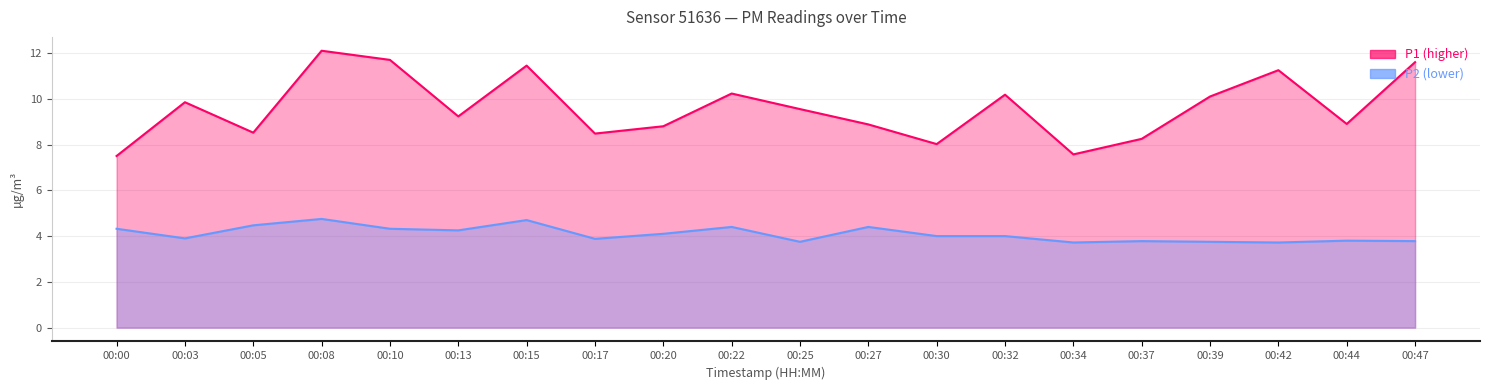

Reading right to left, extract all data points from this chart.

P1: 00:47=11.6	00:44=8.9	00:42=11.2	00:39=10.1	00:37=8.2	00:34=7.6	00:32=10.2	00:30=8.0	00:27=8.9	00:25=9.6	00:22=10.2	00:20=8.8	00:17=8.5	00:15=11.4	00:13=9.2	00:10=11.7	00:08=12.1	00:05=8.5	00:03=9.8	00:00=7.5
P2: 00:47=3.8	00:44=3.8	00:42=3.7	00:39=3.8	00:37=3.8	00:34=3.7	00:32=4.0	00:30=4.0	00:27=4.4	00:25=3.8	00:22=4.4	00:20=4.1	00:17=3.9	00:15=4.7	00:13=4.2	00:10=4.3	00:08=4.8	00:05=4.5	00:03=3.9	00:00=4.3